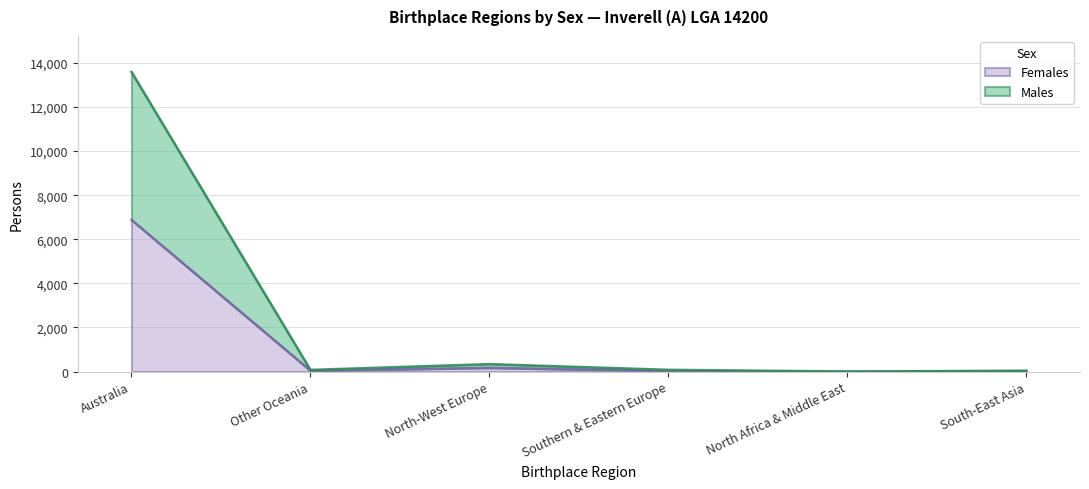

At which category is the sum across all series the highest?

Australia